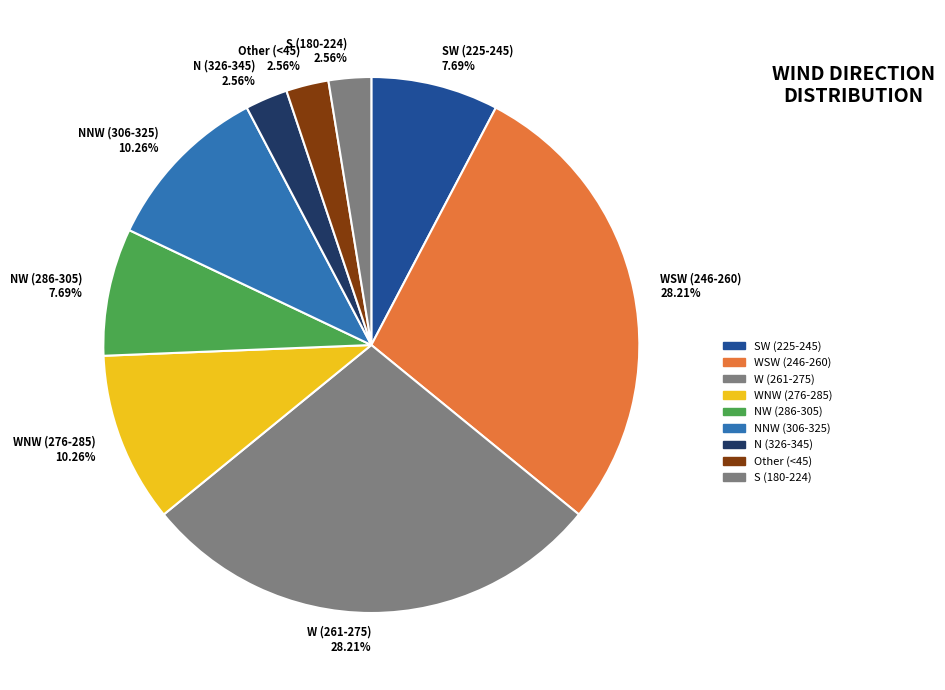

Between WSW (246-260) and NW (286-305), which is larger?

WSW (246-260)